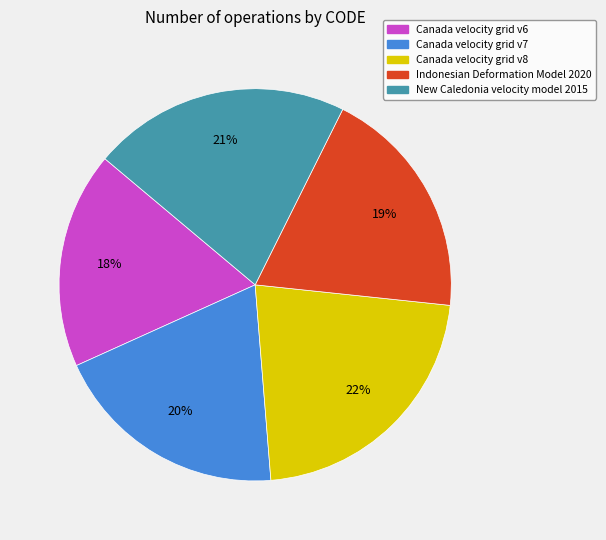

How many slices are in this pie chart?

5